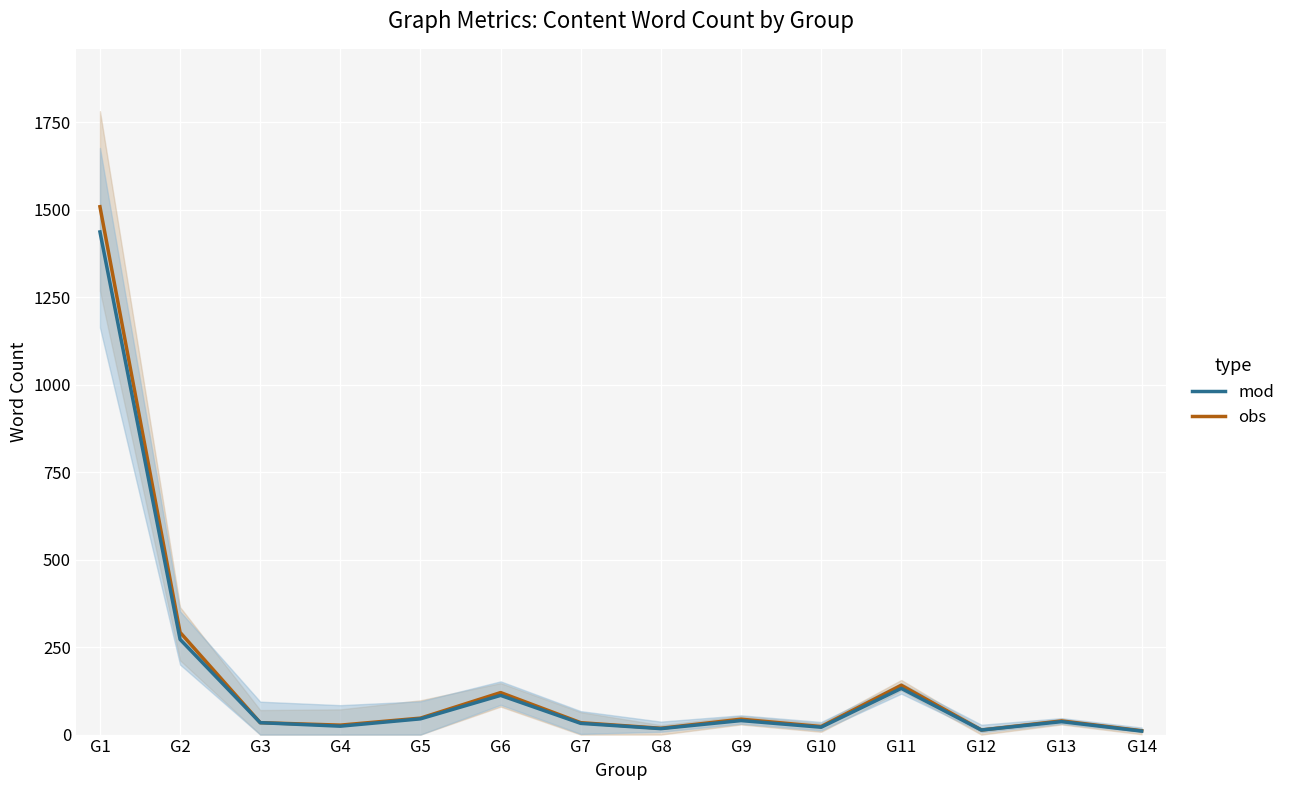

True or false: obs and mod cross at least once.

False